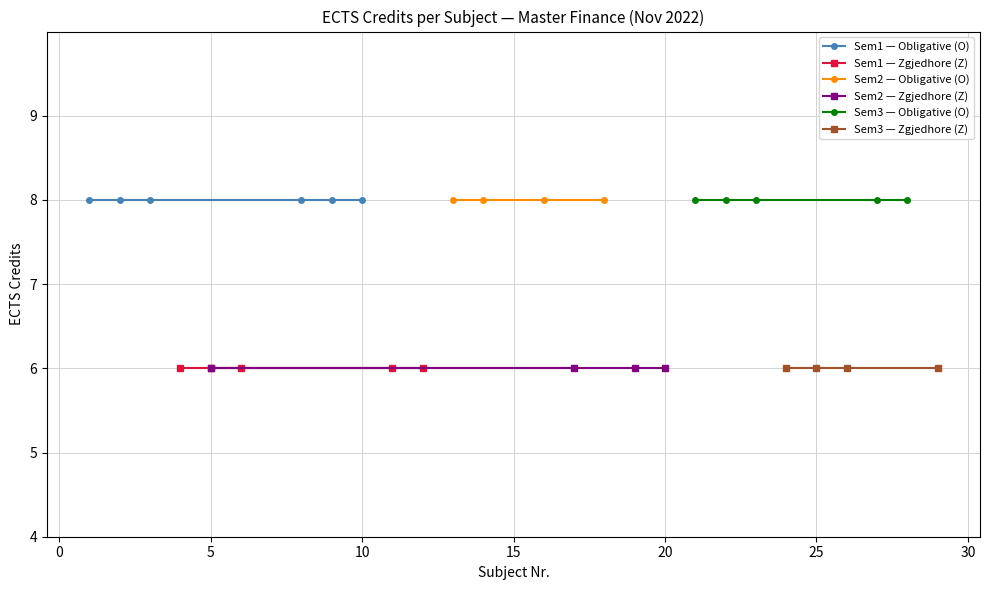

True or false: O (Obligative) and Z (Zgjedhore) cross at least once.

False